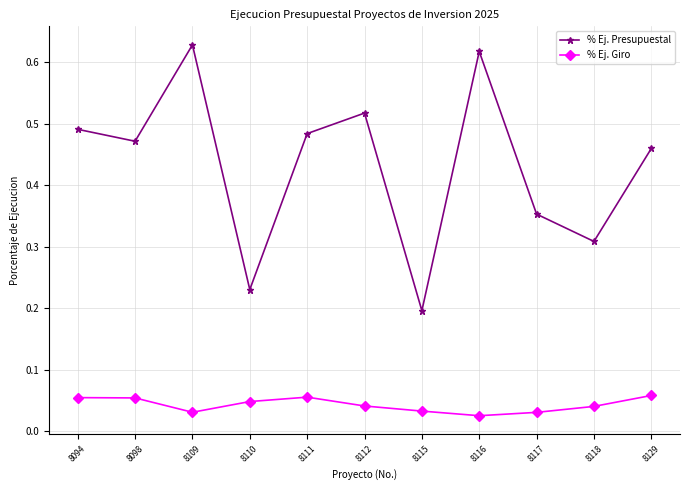

What are all the series names shown in the legend?

% Ej. Presupuestal, % Ej. Giro